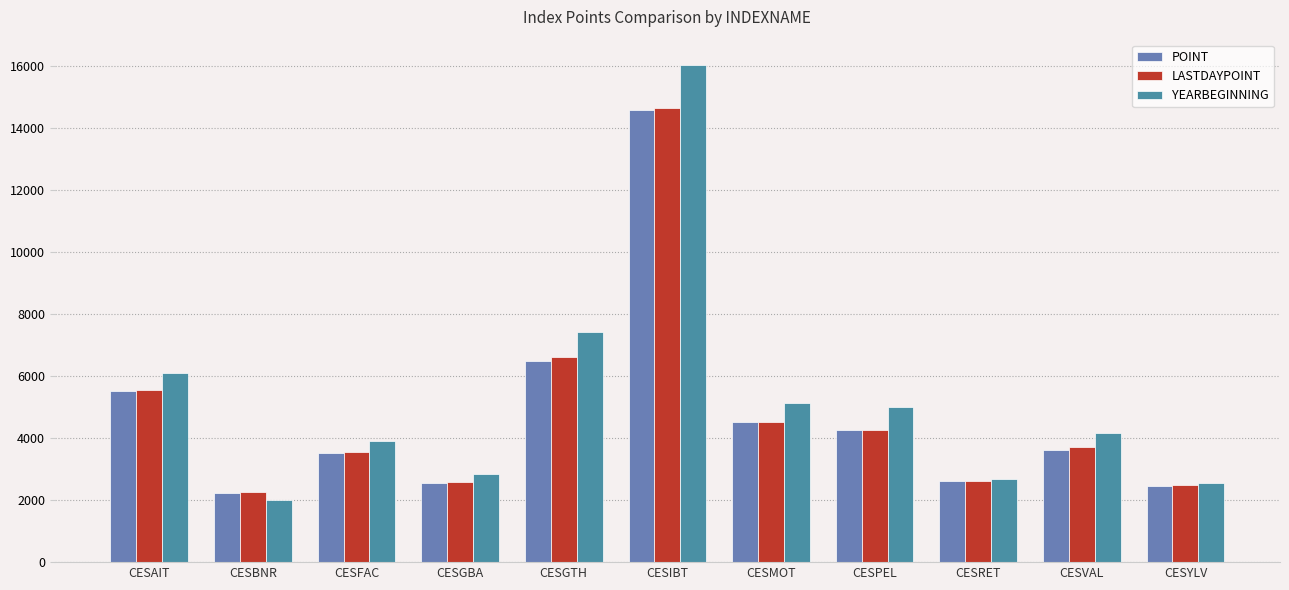

Which category has the lowest value in the LASTDAYPOINT series?

CESBNR